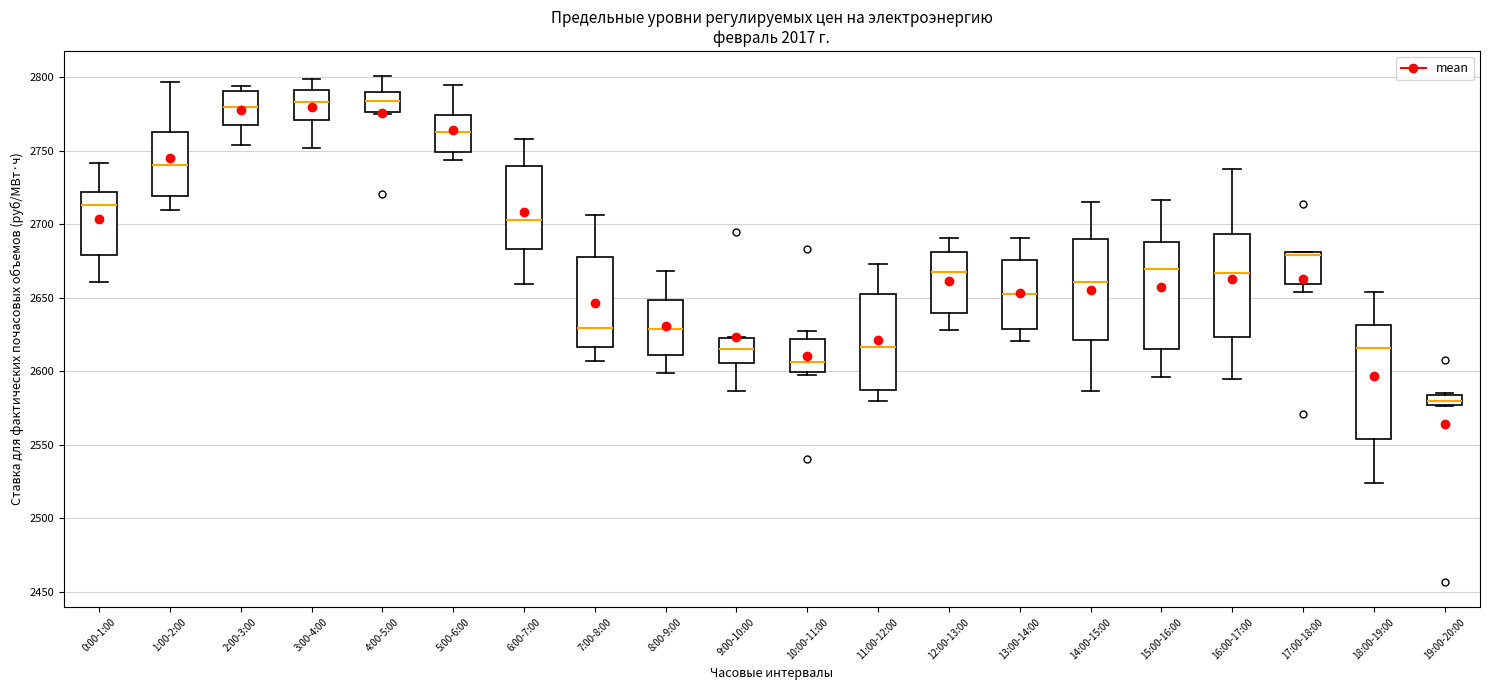

Where is the upper edge of the box for 10:00-11:00 on the y-axis? The values are not printed on the chart, so give them approximately, as read against the axis.

2620